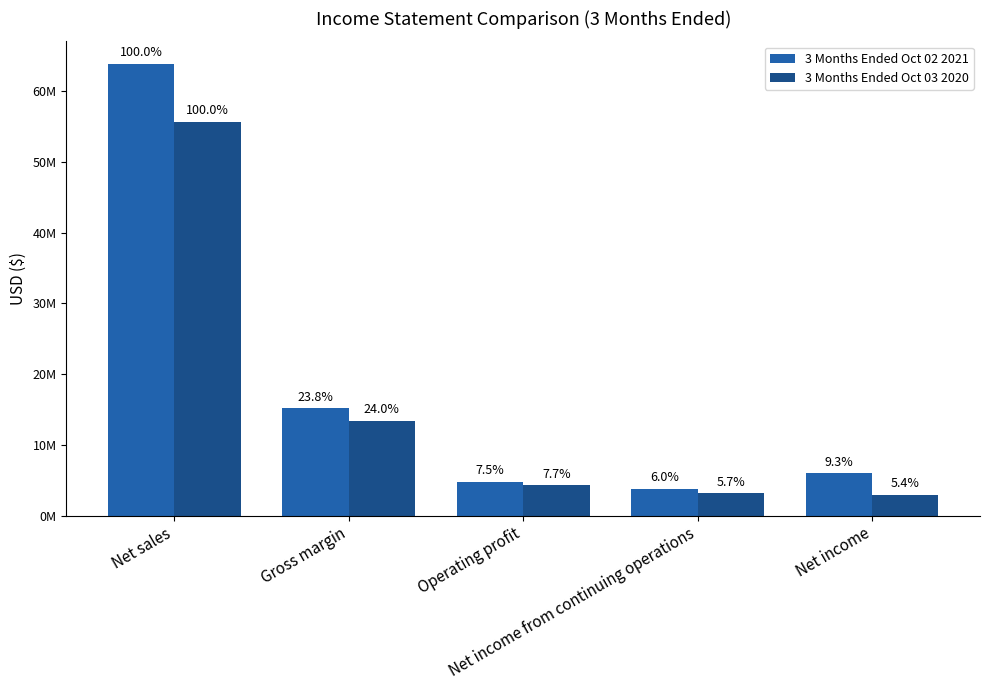

Which series has the largest range (max minus min)?

3 Months Ended Oct 02 2021